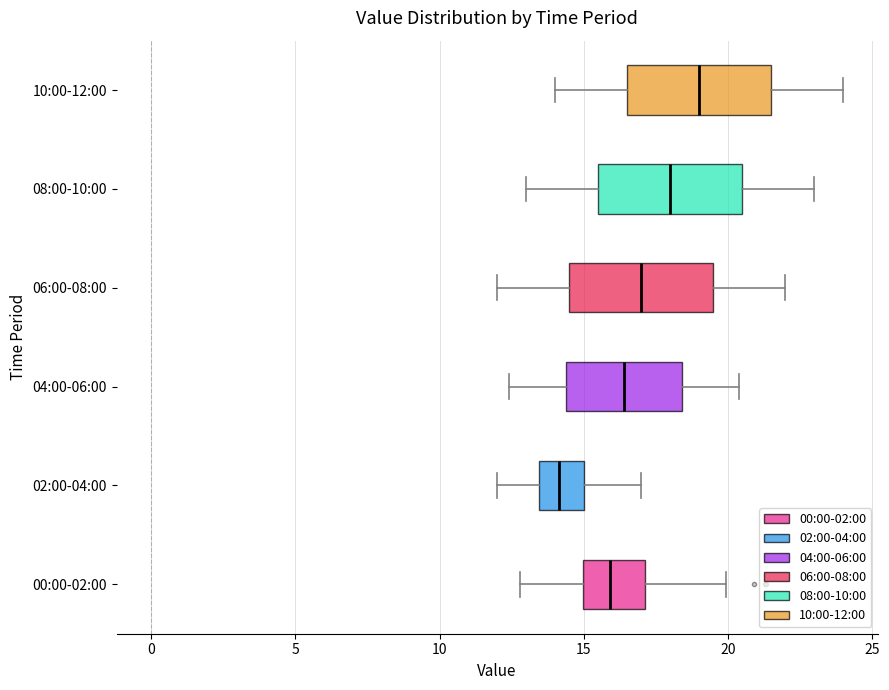

Where is the right edge of the box for 02:00-04:00 on the x-axis? The values are not printed on the chart, so give them approximately, as read against the axis.

15.0